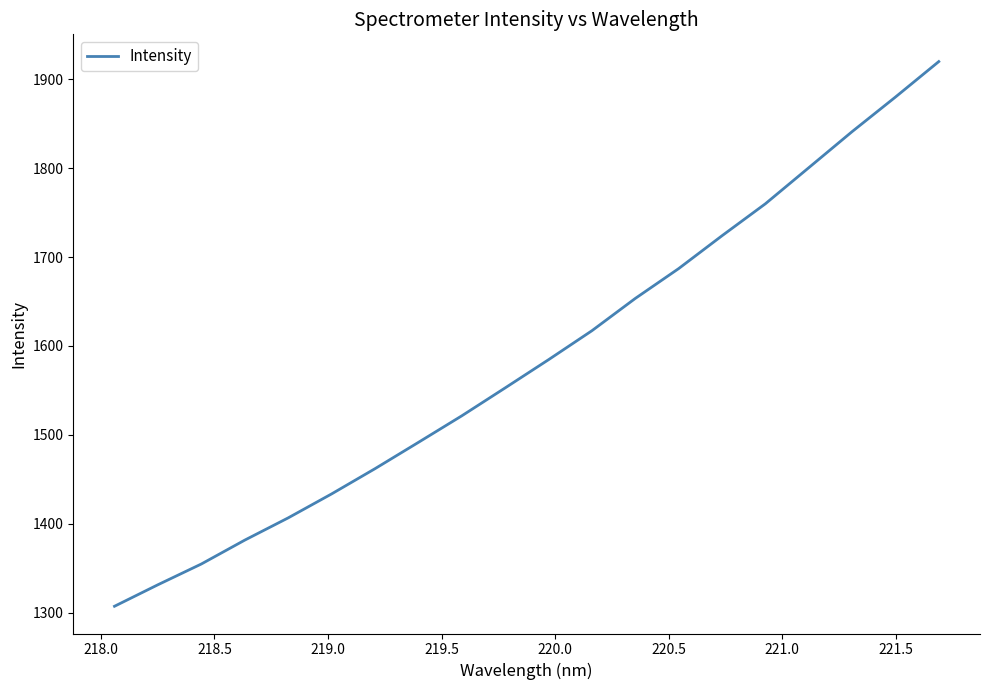

How many lines are shown in the chart?

1